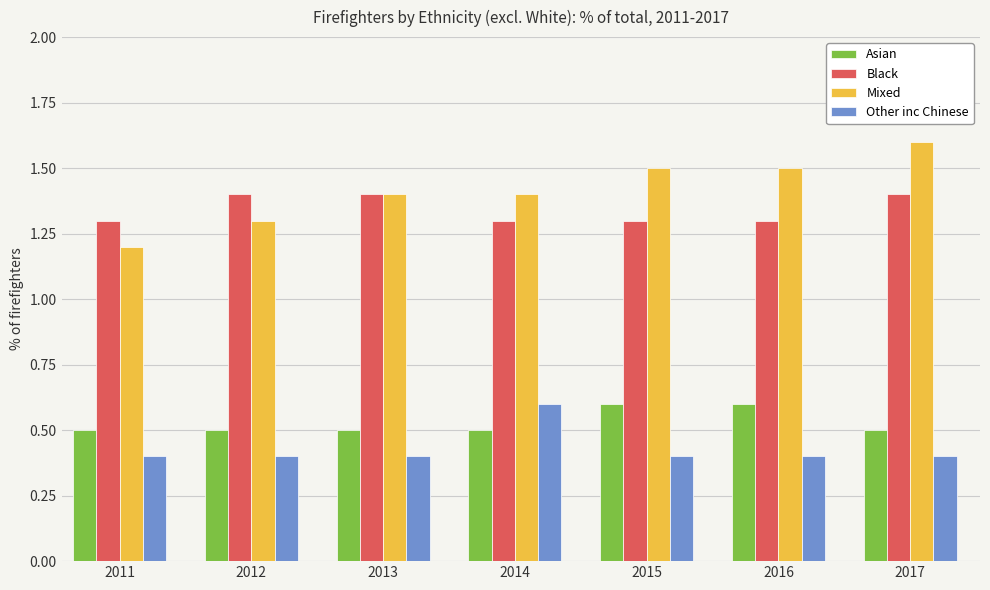

Is it true that Black equals 1.3 at 2014?

True